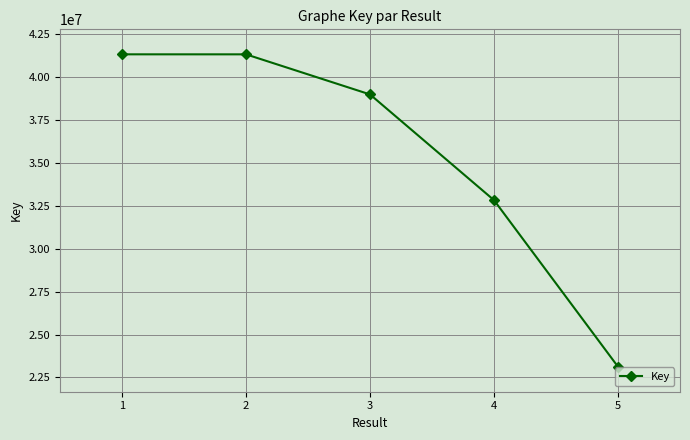

True or false: there are more than 1 points higher than both neighbors.

False